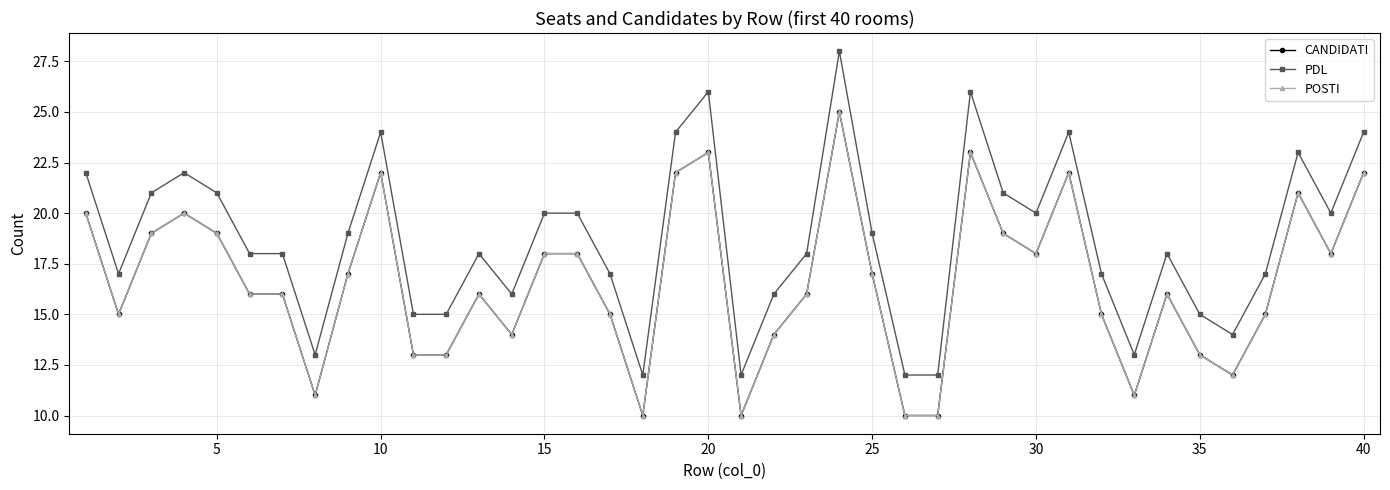

Does the chart have visible grid lines?

Yes